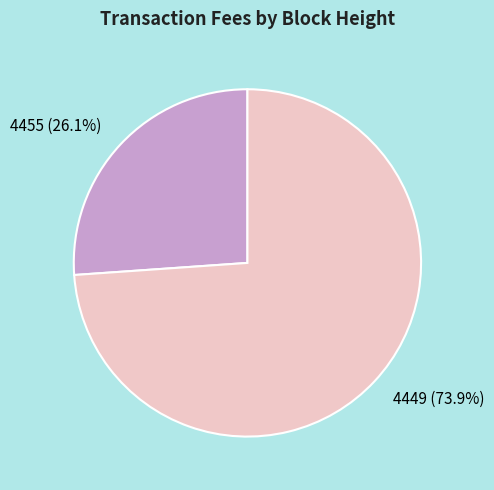

How many segments does this pie chart have?

2